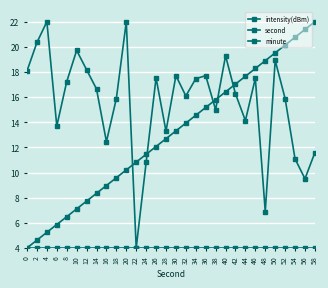

In intensity(dBm), how many points are higher than both neighbors (excluding endpoints)?

9